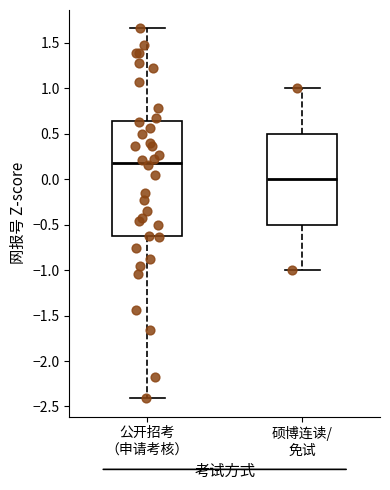

Which box has the lowest median line?

硕博连读/ 免试